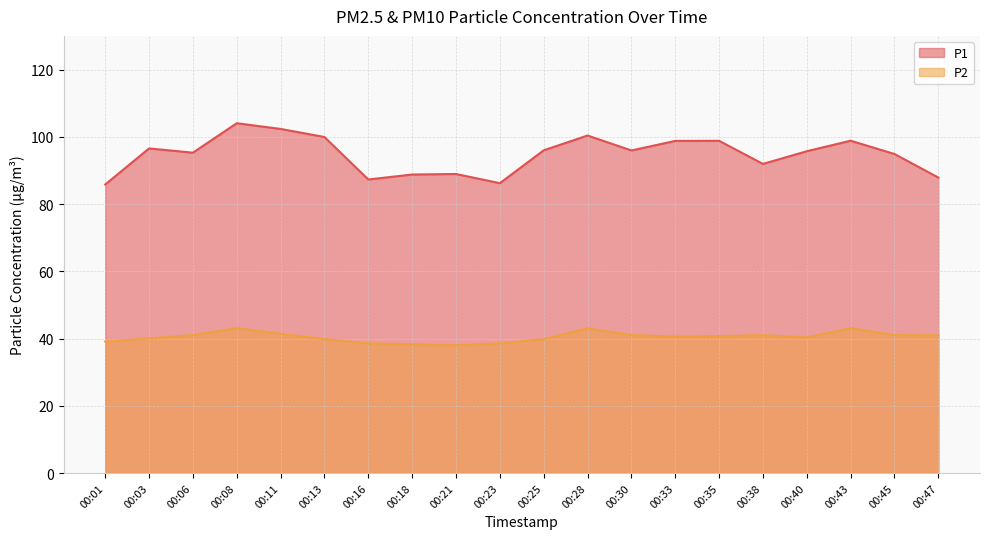

Is the value of P1 at 00:28 greater than the value of P2 at 00:23?

Yes